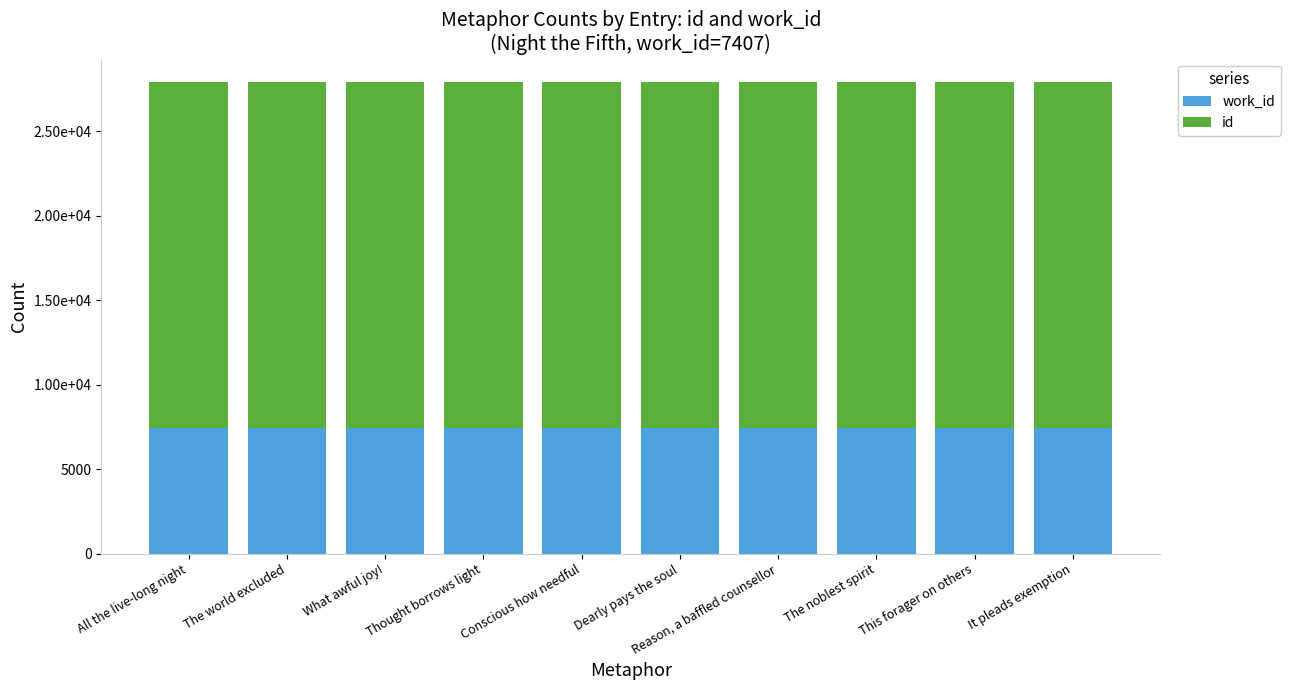

Which category has the lowest value in the work_id series?

All the live-long night